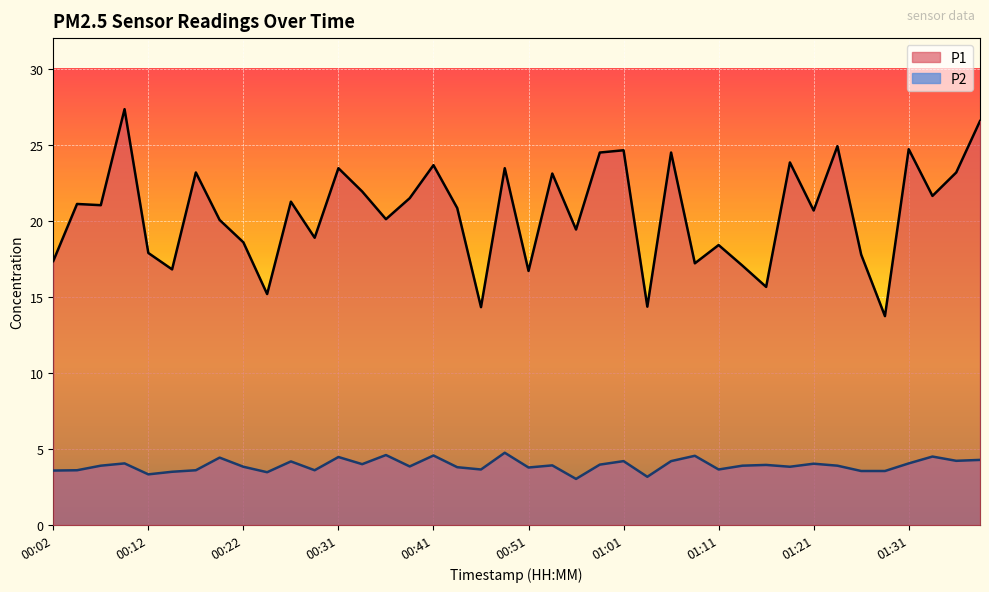

What is the highest value of the P2 series?

4.8